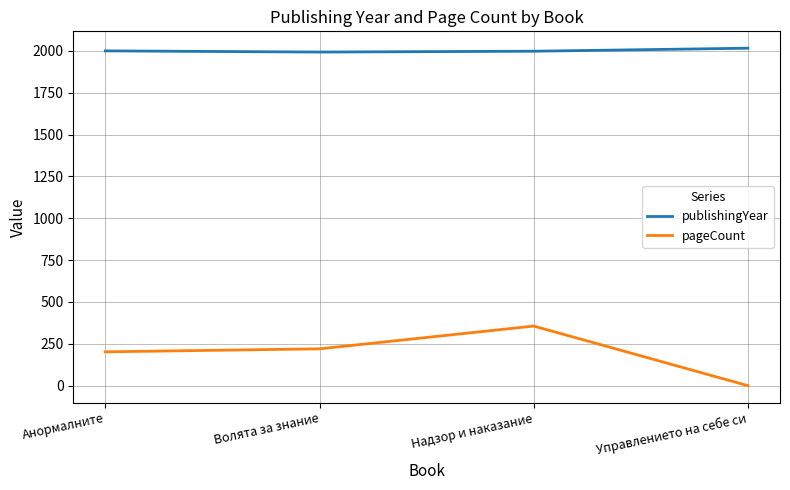

True or false: publishingYear has a value of 2016 at Управлението на себе си.

True